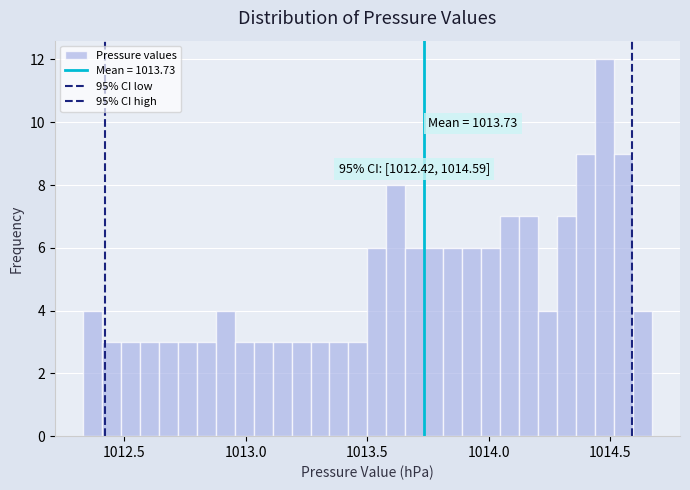

Around what value on the x-axis is the tallest bar? Give the approximate position of its centre, as read against the axis.

1014.50